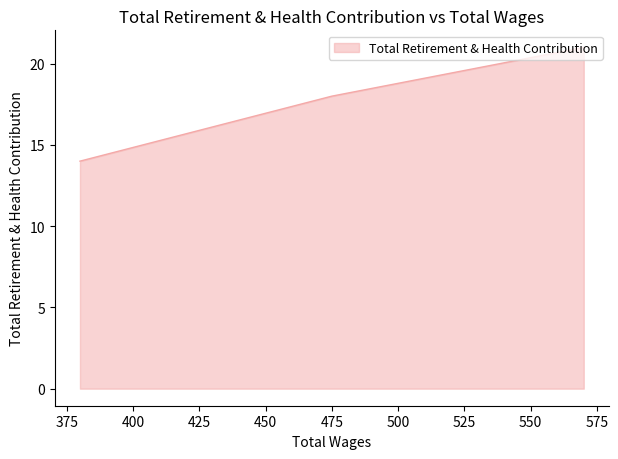

Does the chart have visible grid lines?

No